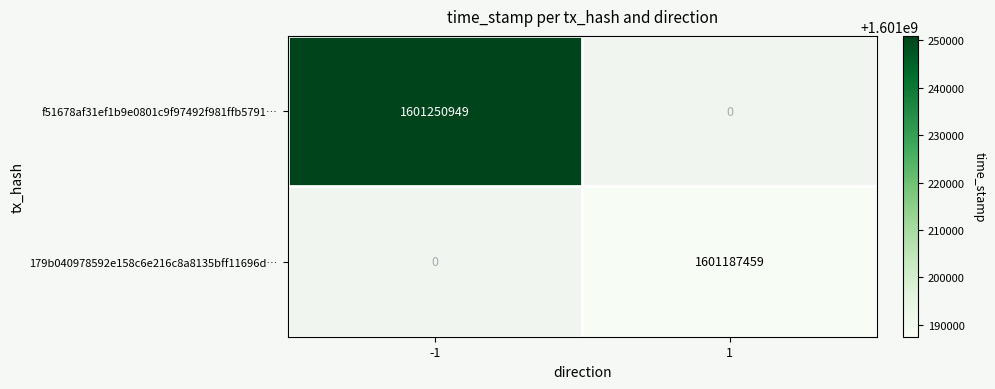

Which series has the largest total across all categories?

f51678af31ef1b9e0801c9f97492f981ffb5791…